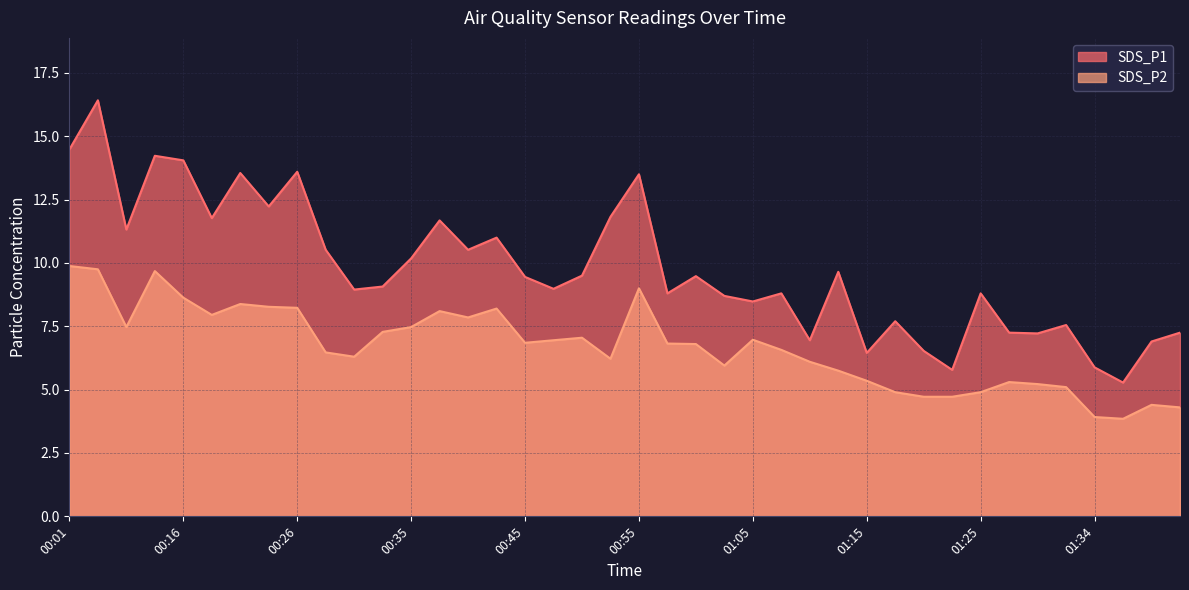

What is the label of the 25th point from the right?

00:43